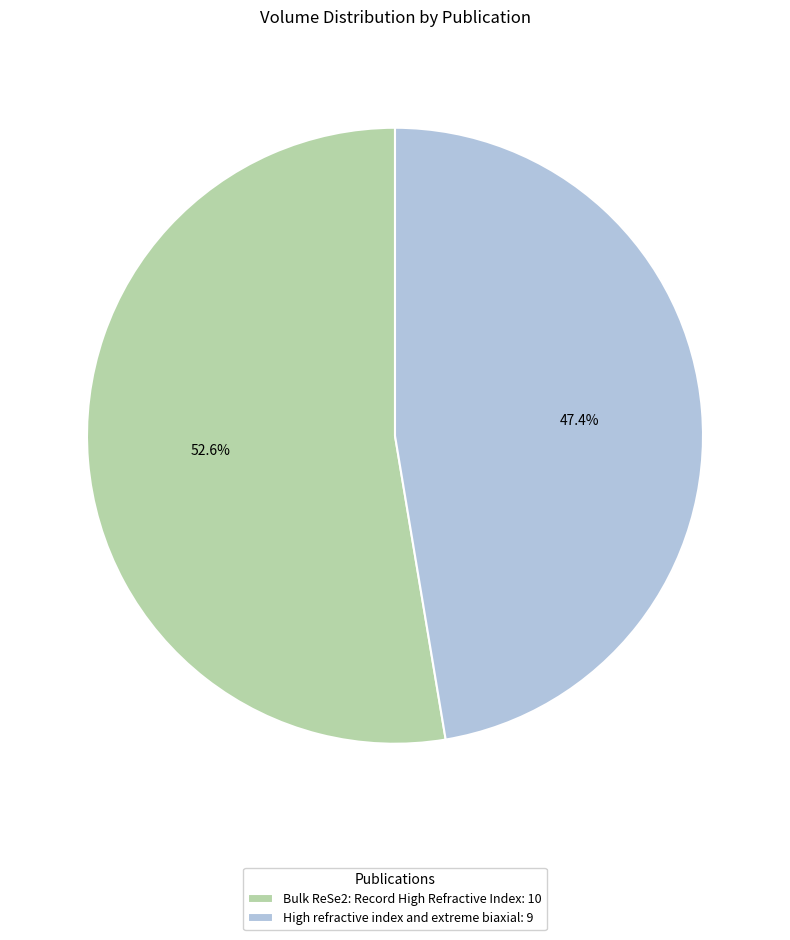

What is the smallest slice in the pie chart?

High refractive index and extreme biaxial